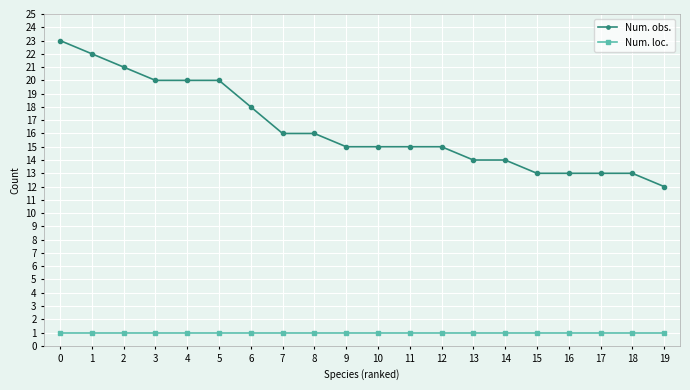

Is it true that Num. obs. equals 20 at 4?

True